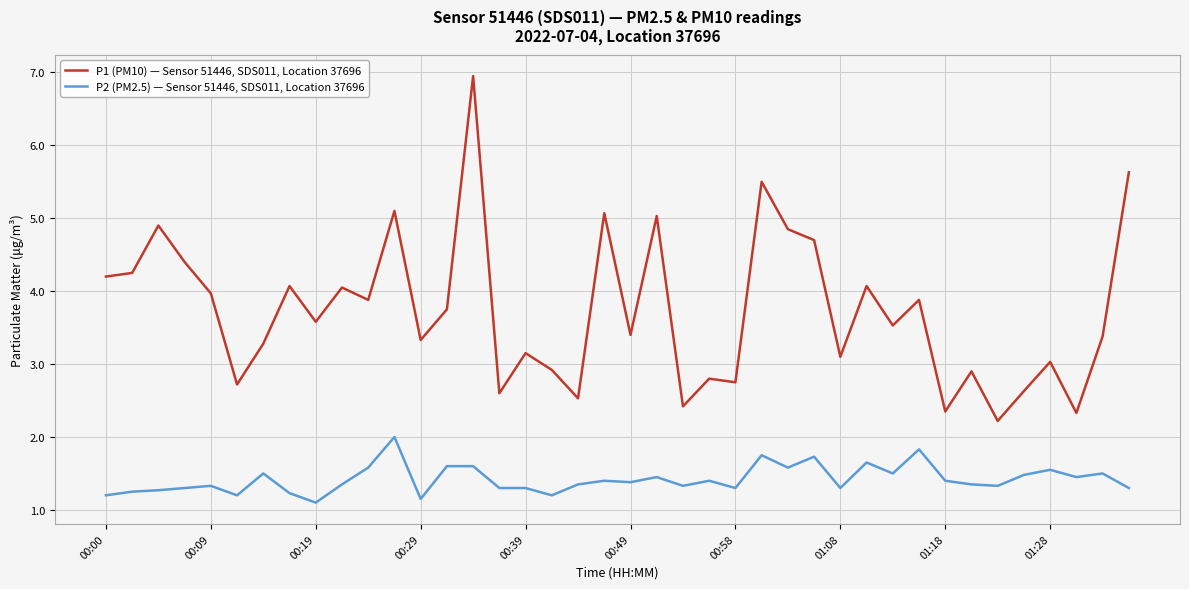

What is the minimum value for P2 (PM2.5) — Sensor 51446, SDS011, Location 37696?

1.1